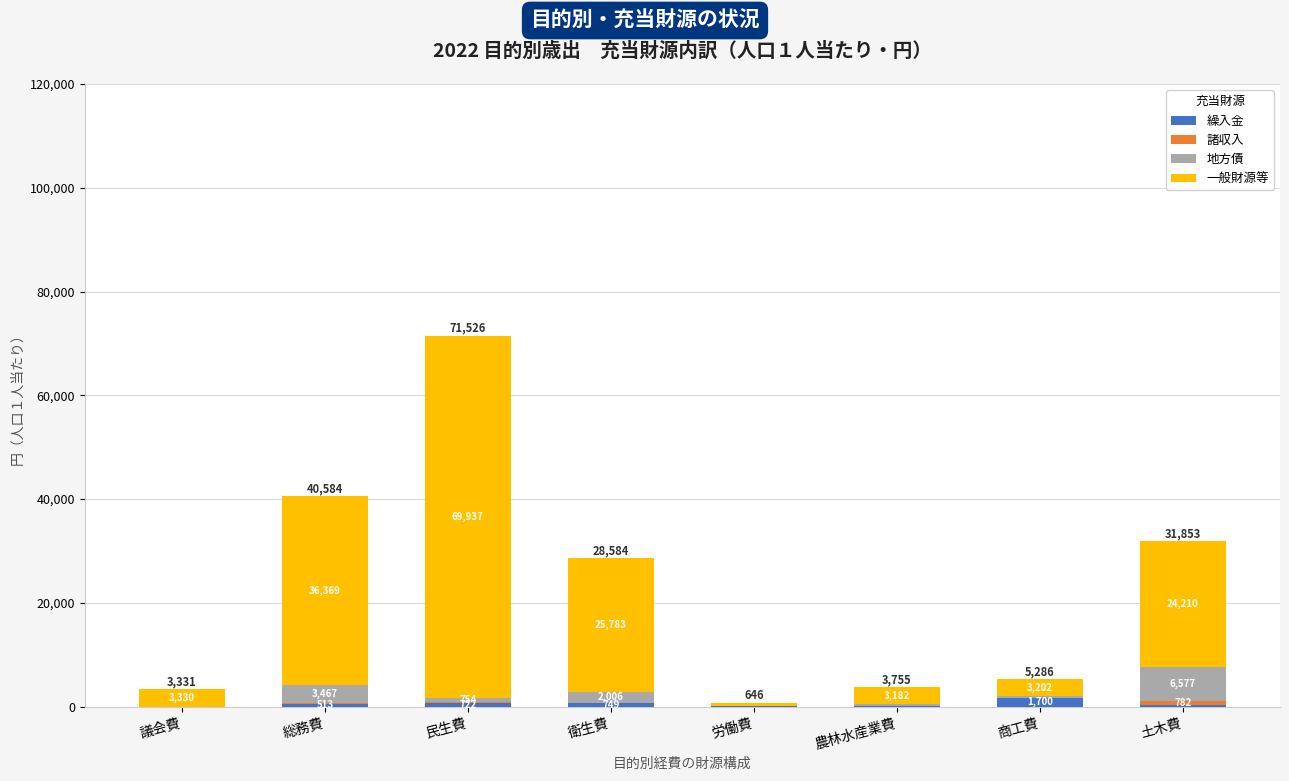

What is the total value across all series at 民生費?

71526